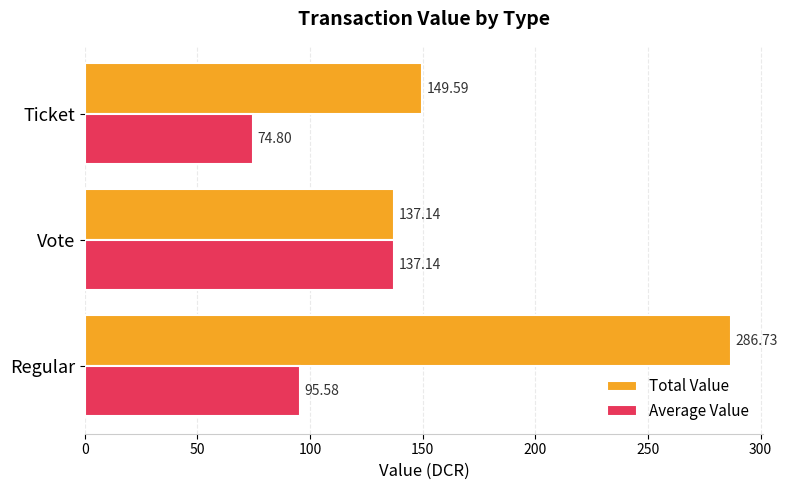

What is the highest value of the Total Value series?

286.7